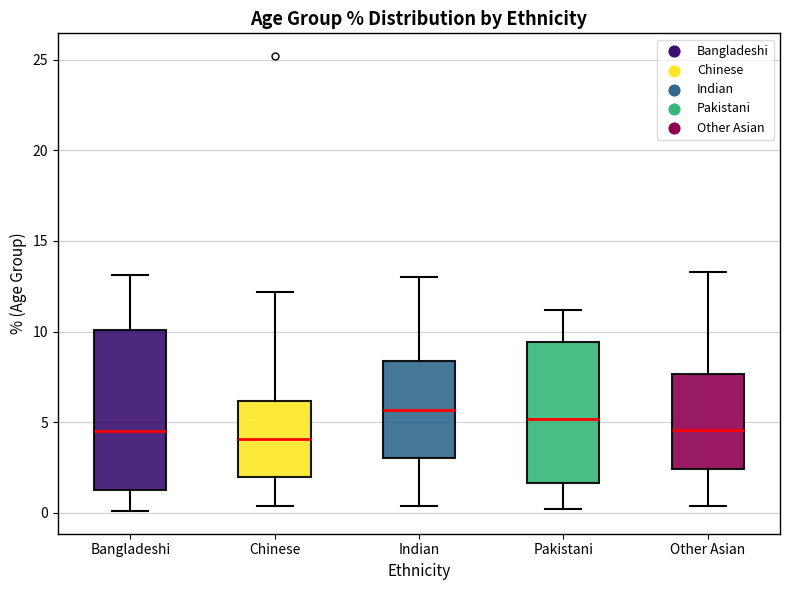

Which box is the tallest, from its lower edge to its upper edge?

Bangladeshi